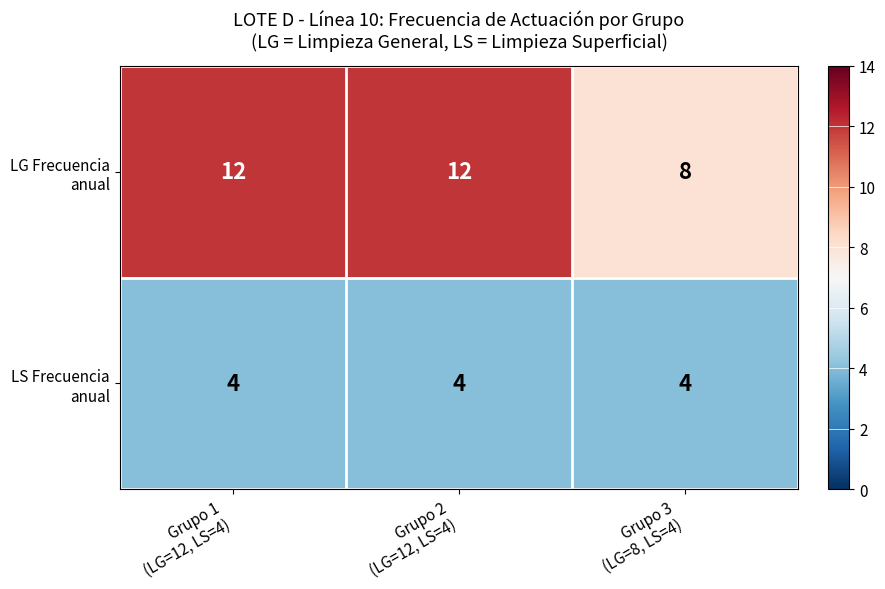

What is the maximum value shown in the chart?

12